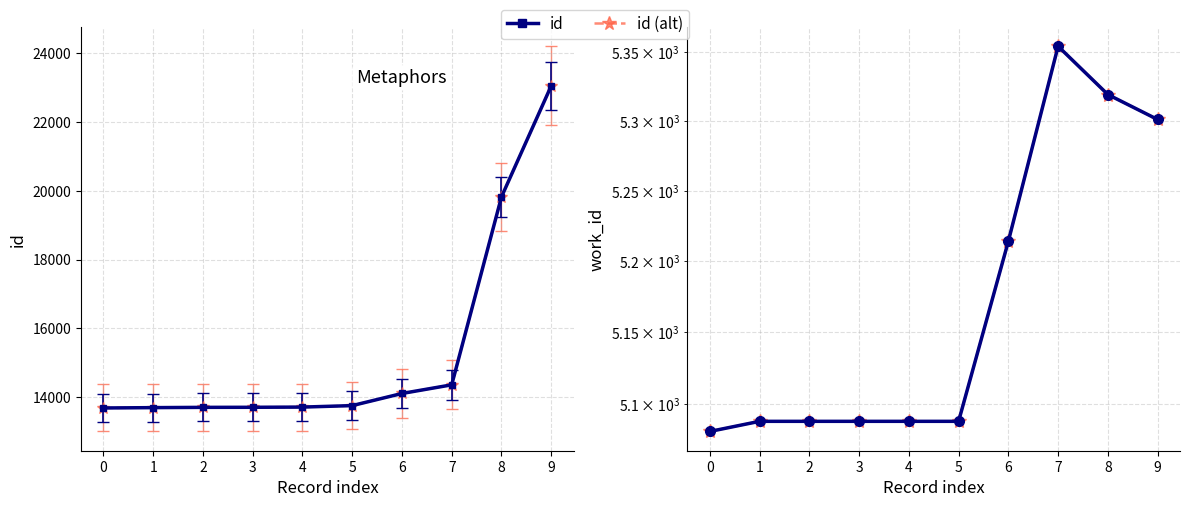

At which label is work_id (alt) closest to 5217?

6